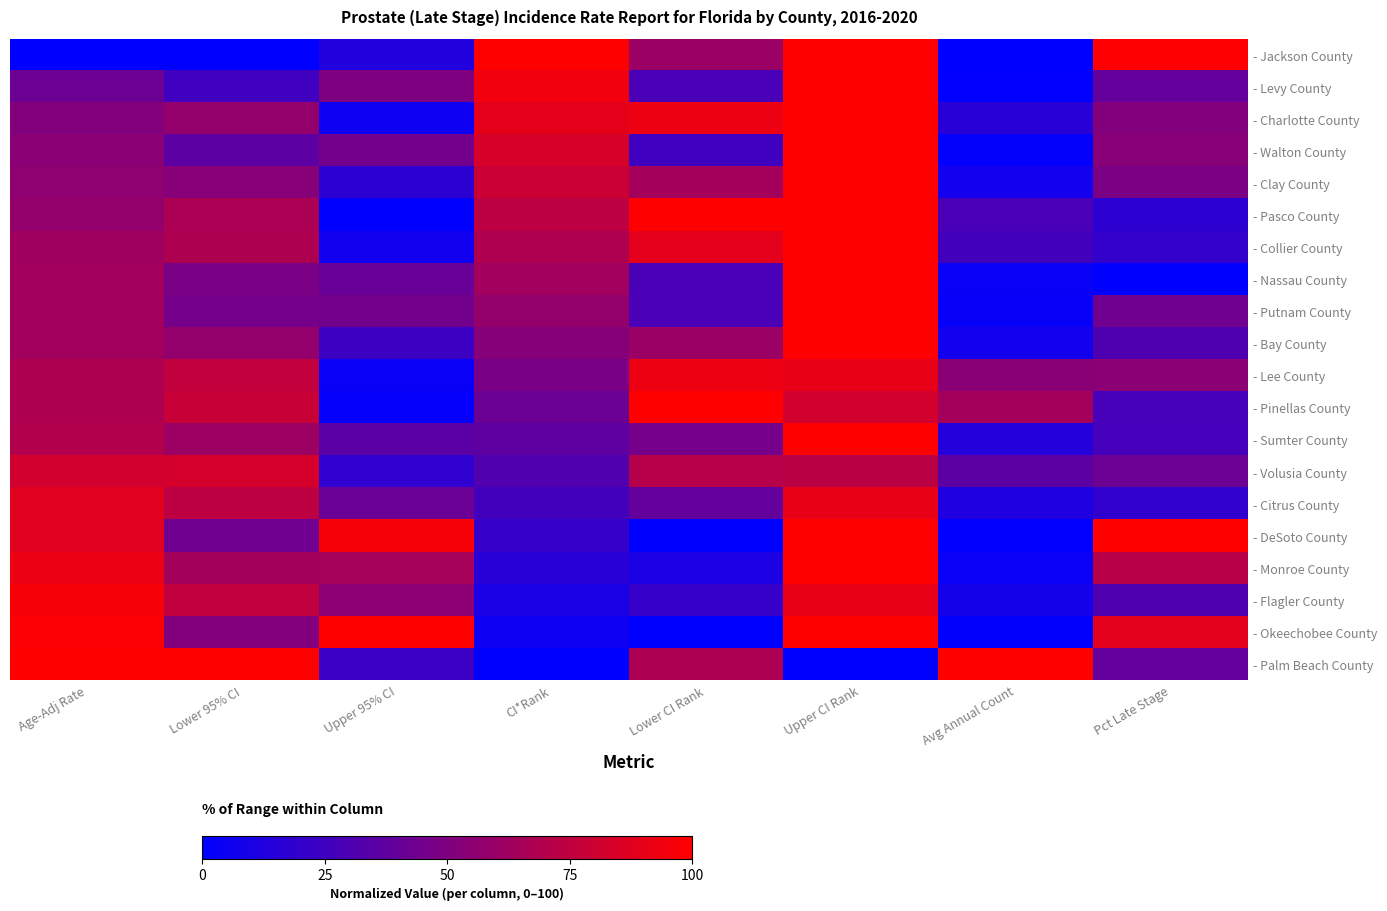

How many categories are shown in the chart?

8